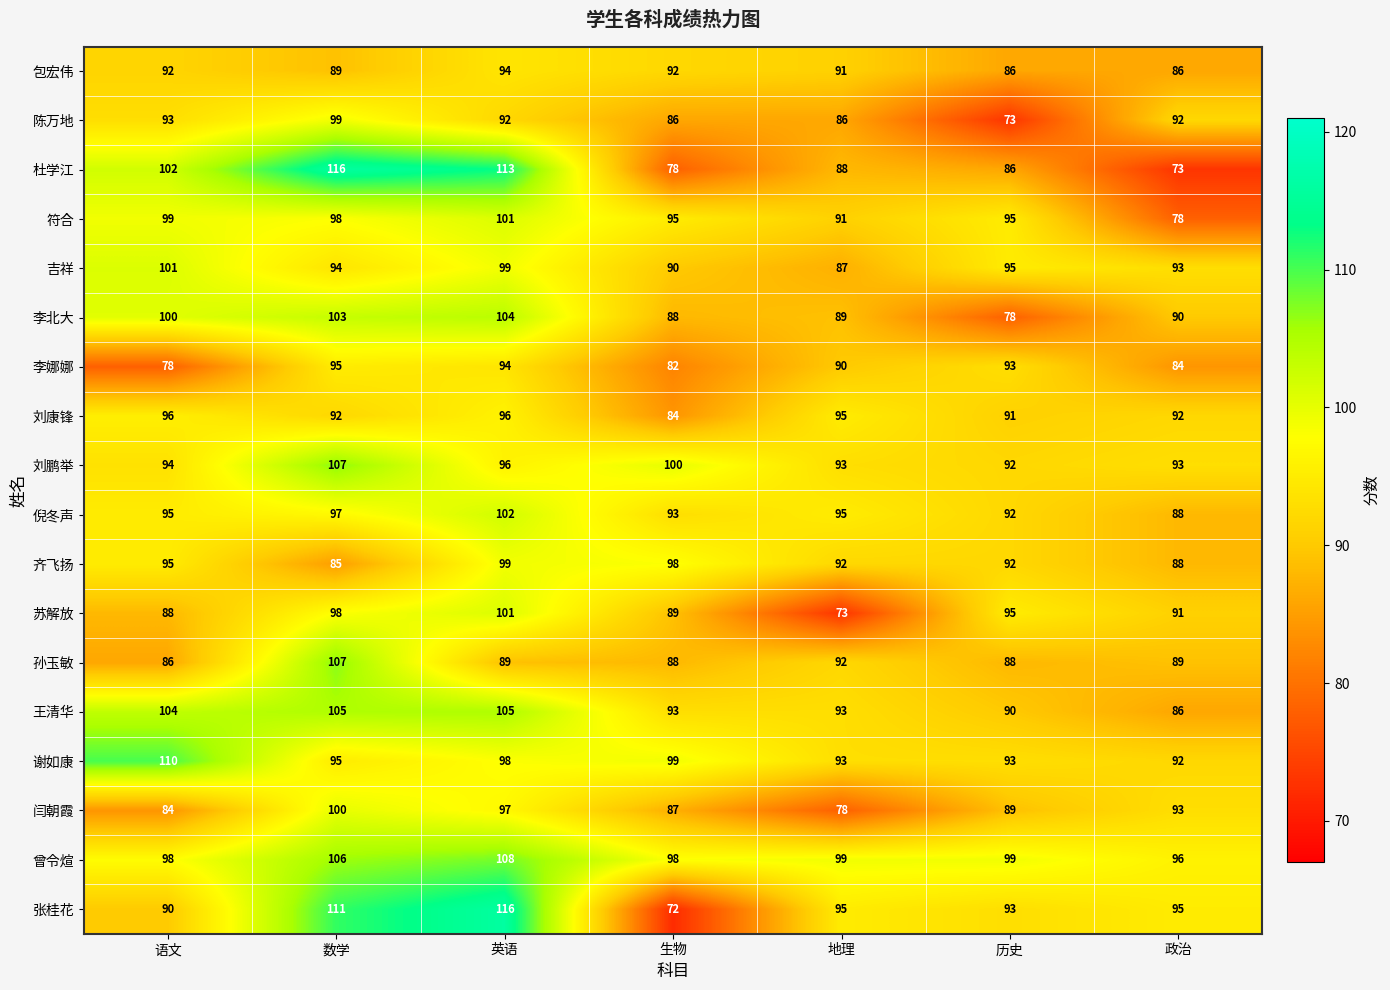

What is the difference between the 王清华 values at 地理 and 英语?

12